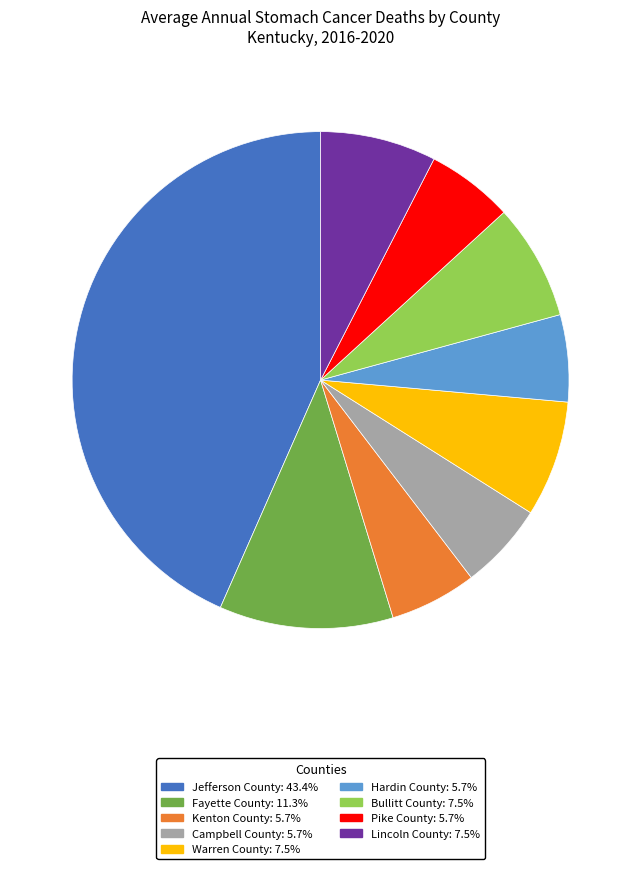

Does any single category account for the majority?

No